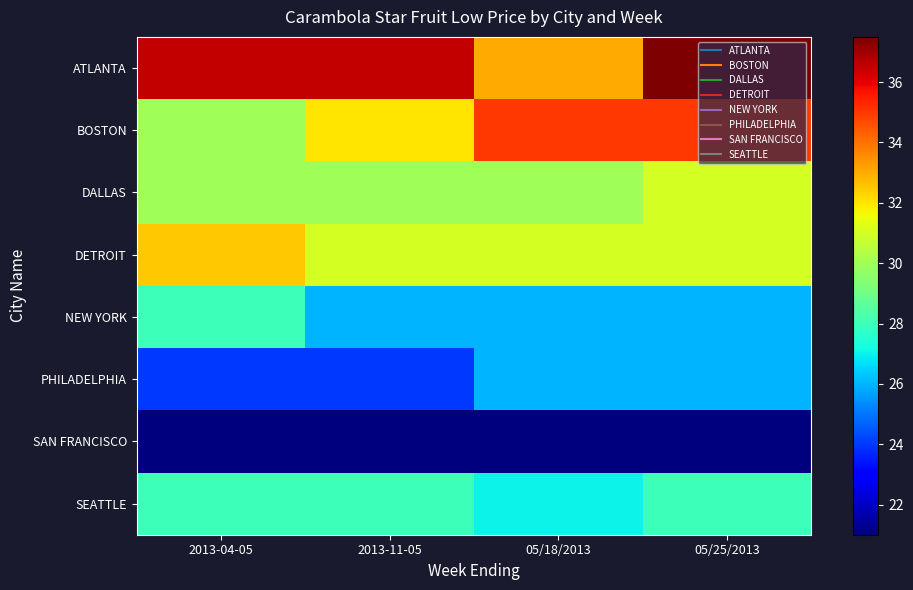

Reading left to right, transcribe all the data shown in this chart.

ATLANTA: 2013-04-05=36.5	2013-11-05=36.5	05/18/2013=33.0	05/25/2013=37.5
BOSTON: 2013-04-05=30.0	2013-11-05=32.0	05/18/2013=35.0	05/25/2013=35.0
DALLAS: 2013-04-05=30.0	2013-11-05=30.0	05/18/2013=30.0	05/25/2013=31.0
DETROIT: 2013-04-05=32.5	2013-11-05=31.0	05/18/2013=31.0	05/25/2013=31.0
NEW YORK: 2013-04-05=28.0	2013-11-05=26.0	05/18/2013=26.0	05/25/2013=26.0
PHILADELPHIA: 2013-04-05=24.0	2013-11-05=24.0	05/18/2013=26.0	05/25/2013=26.0
SAN FRANCISCO: 2013-04-05=21.0	2013-11-05=21.0	05/18/2013=21.0	05/25/2013=21.0
SEATTLE: 2013-04-05=28.0	2013-11-05=28.0	05/18/2013=27.0	05/25/2013=28.0